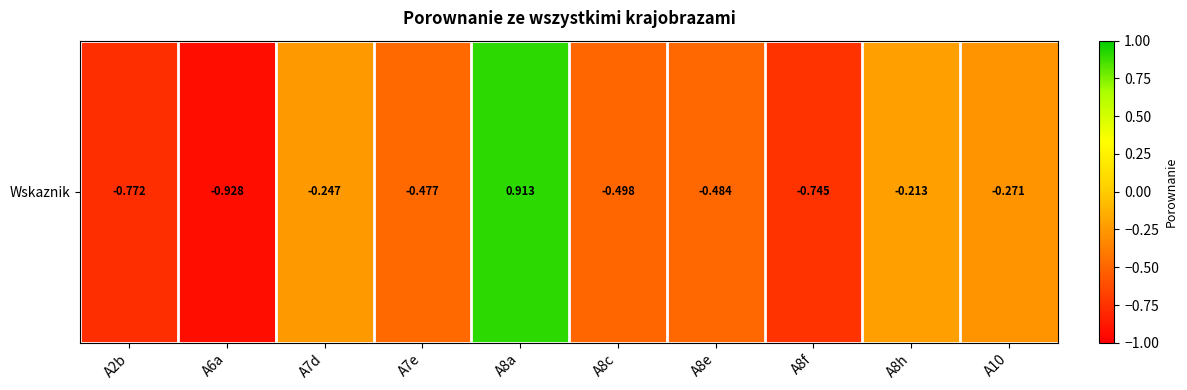

List the labels in order of value, largest first.

A8a, A8h, A7d, A10, A7e, A8e, A8c, A8f, A2b, A6a